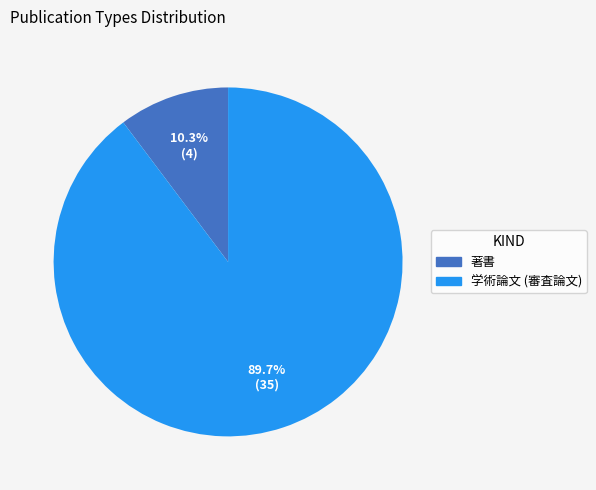

Count the number of slices in the pie.

2